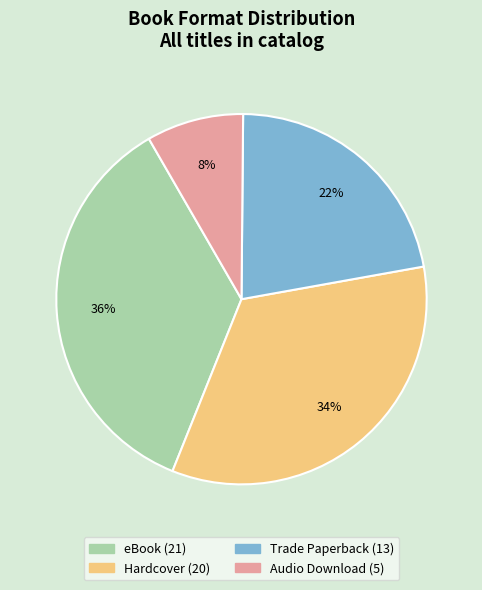

To the nearest percent, what is the average slice percentage?

25%